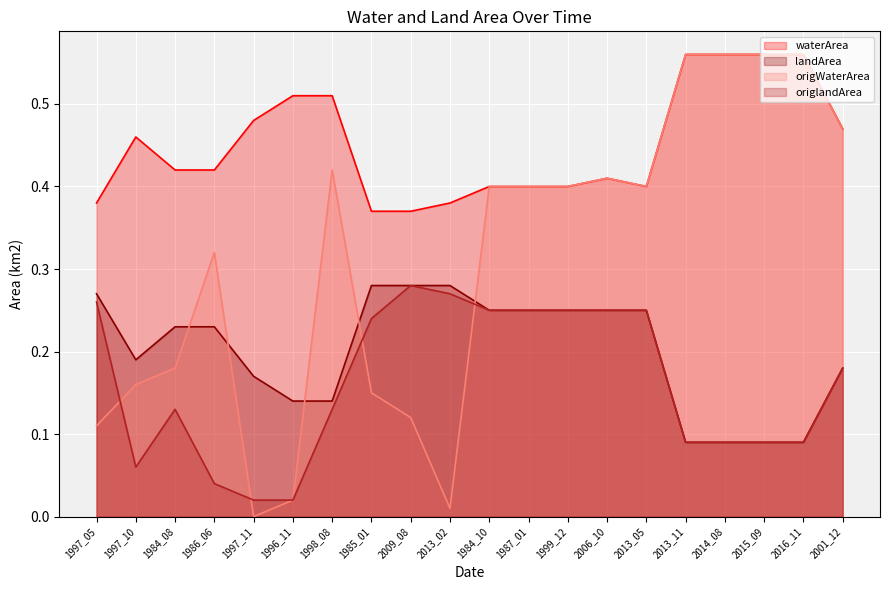

The origWaterArea series shows 0.6 at 1986_06. True or false?

False